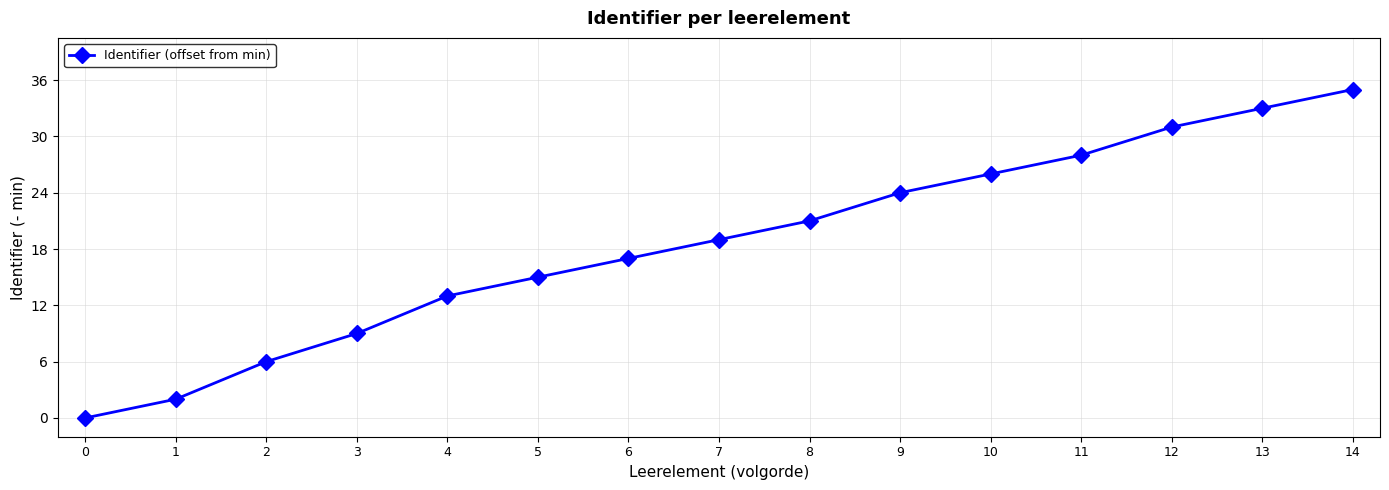

How many values are below 19?

7